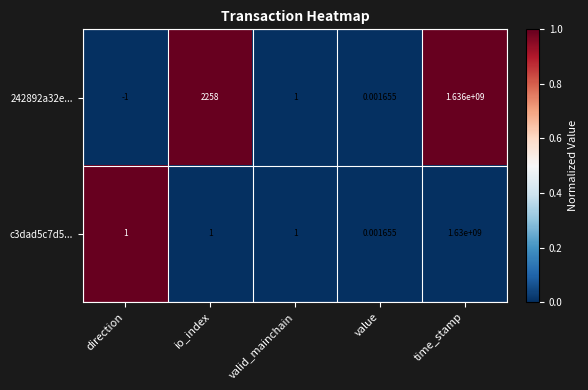

List the labels in order of 242892a32e... value, largest first.

time_stamp, io_index, valid_mainchain, value, direction